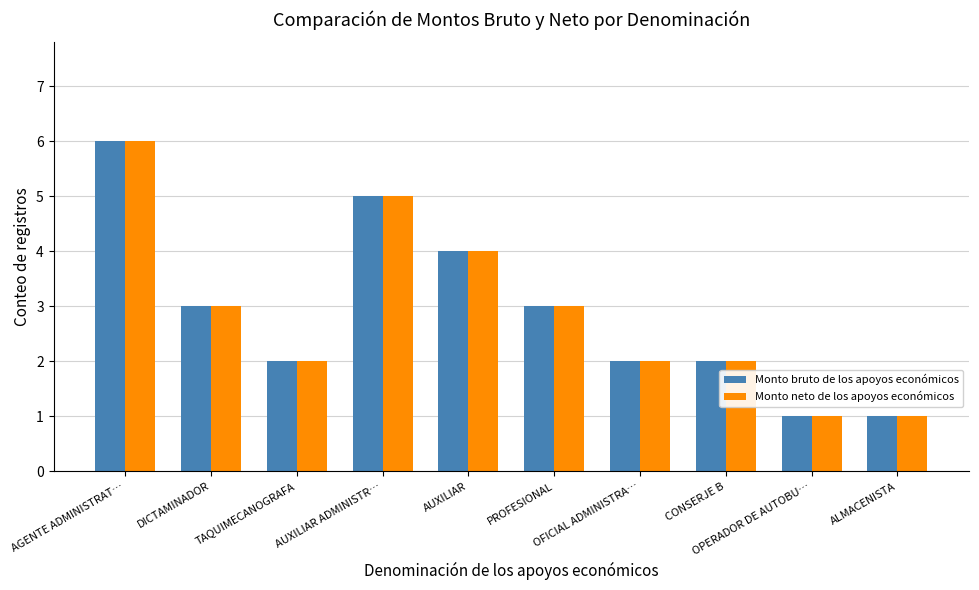

What is the total value across all series at PROFESIONAL?

6